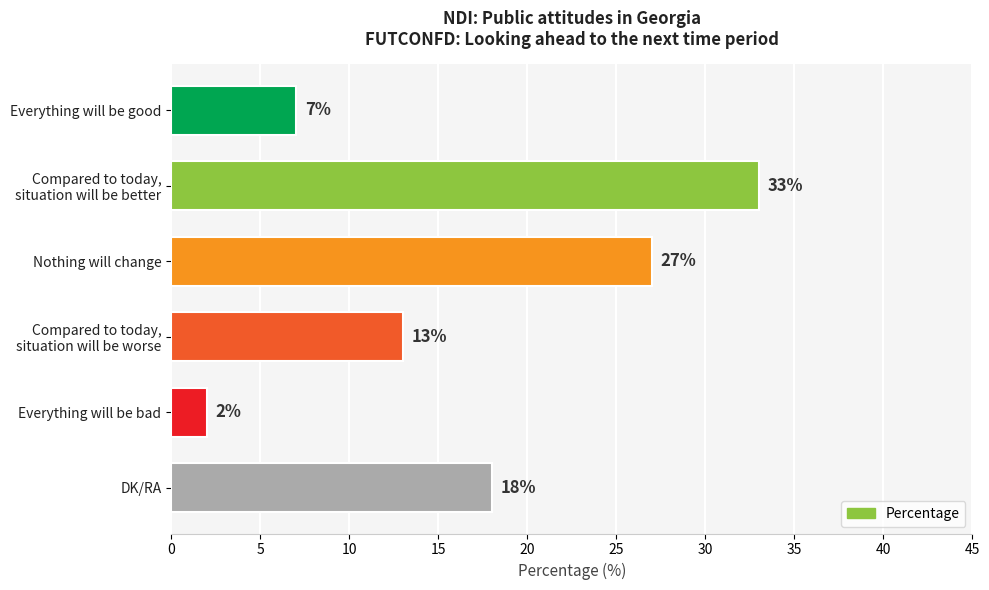

Reading top to bottom, transcribe all the data shown in this chart.

7	33	27	13	2	18